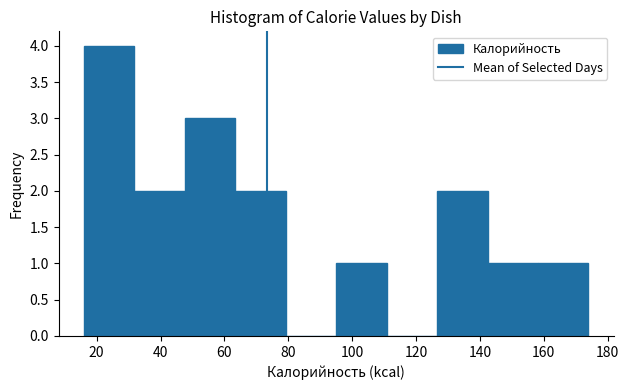

How tall is the bar that spans 48 to 64 on the x-axis? Neither the bar edges nor the heights are printed on the chart, so give them approximately, as read against the axes.

3